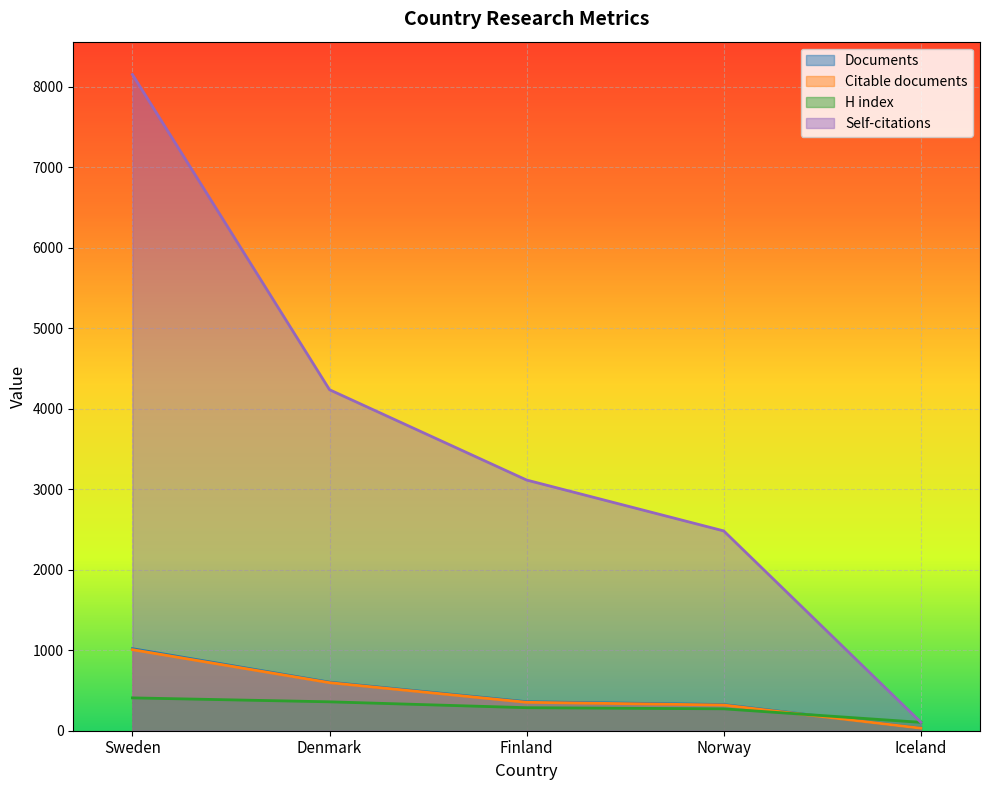

Which category has the highest value across all series?

Sweden